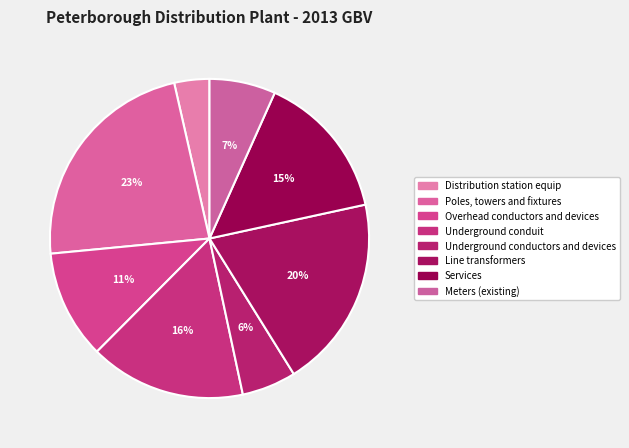

What is the change in value from Overhead conductors and devices to Line transformers?

+8924591